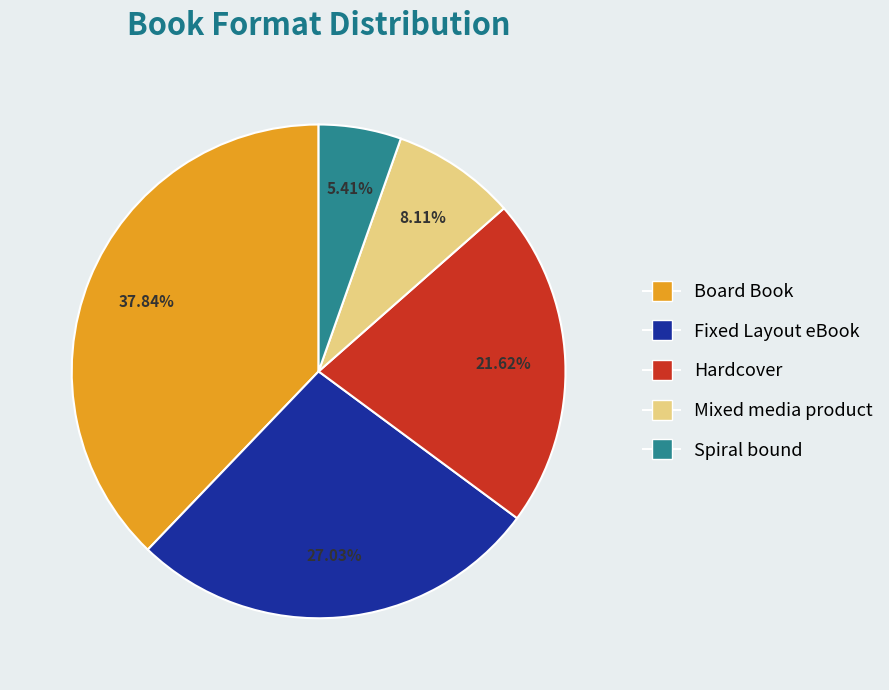

To the nearest percent, what is the difference between the Mixed media product and Hardcover slice percentages?

14%